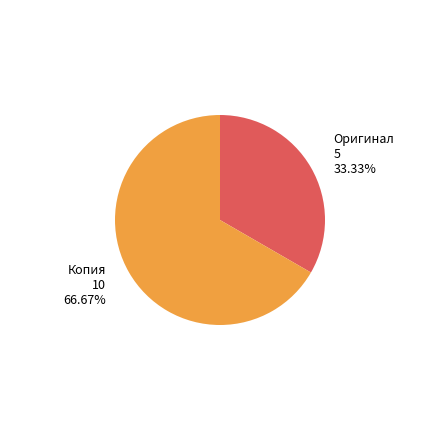

What is the smallest slice in the pie chart?

Оригинал